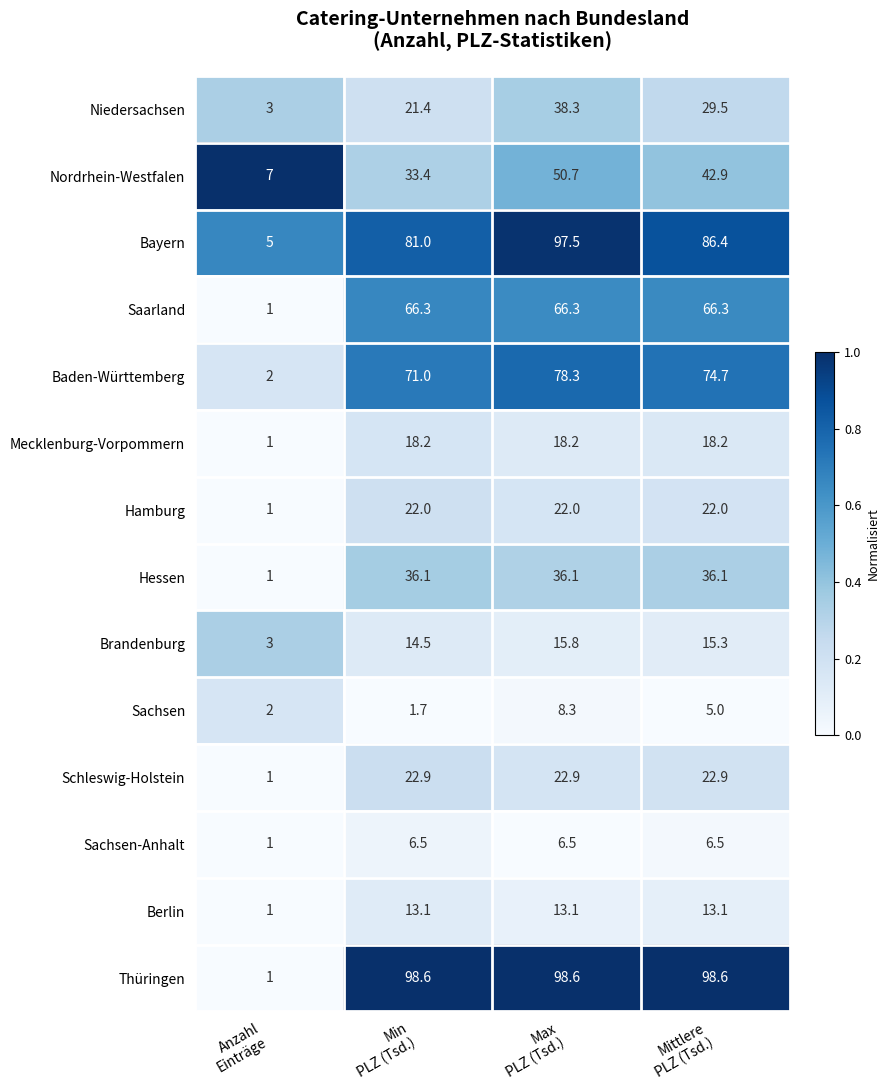

What is the greatest value displayed?

98.6